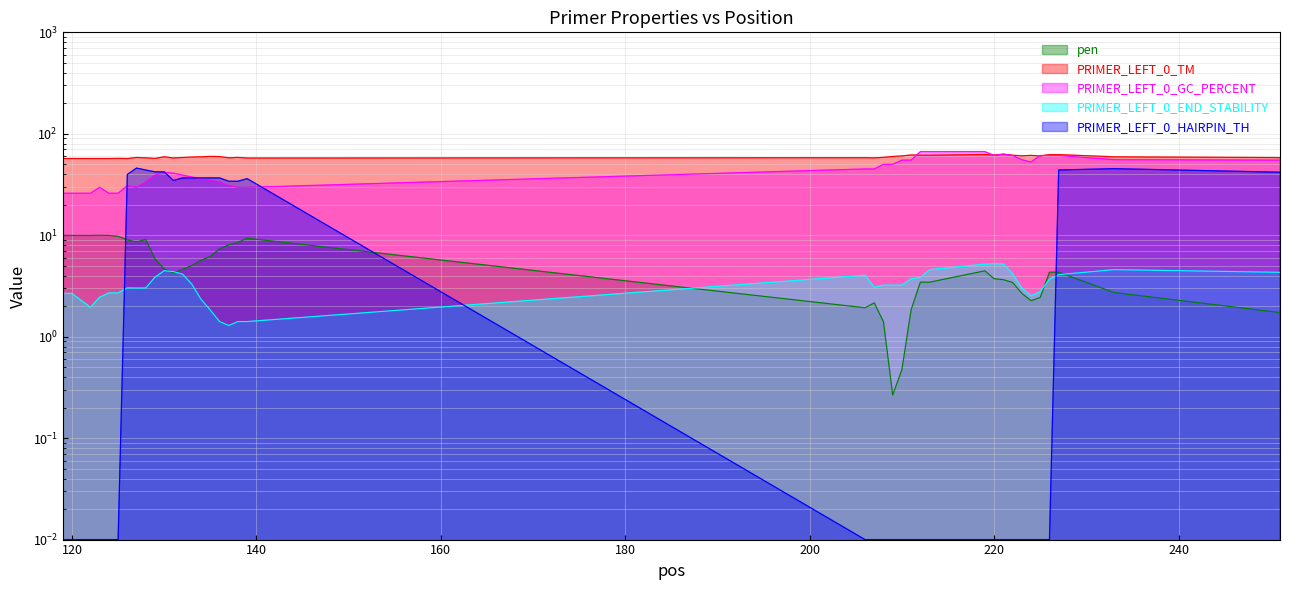

True or false: PRIMER_LEFT_0_GC_PERCENT has a value of 37.5 at 133.

True